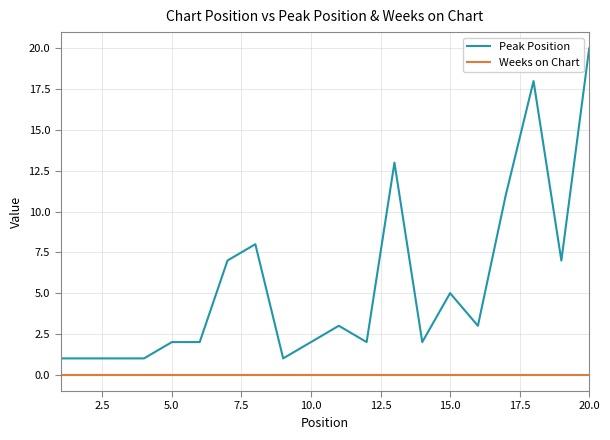

True or false: Peak Position and Weeks on Chart intersect in this chart.

False